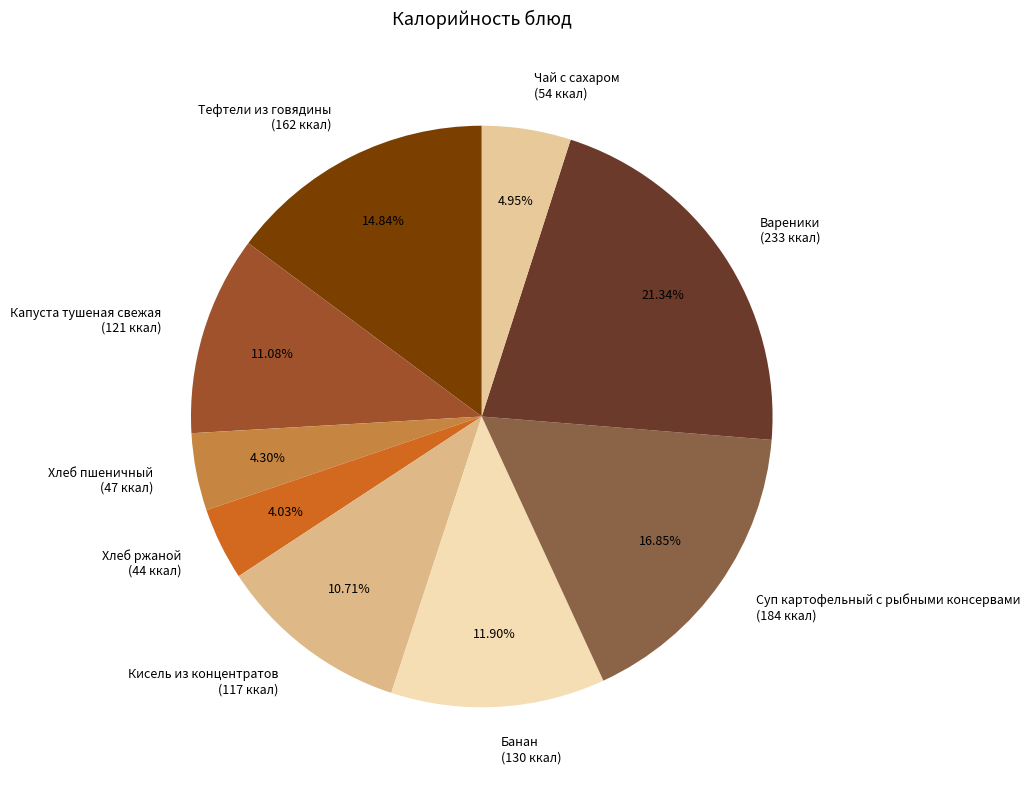

Is the sum of Вареники and Суп картофельный с рыбными консервами greater than half?

No